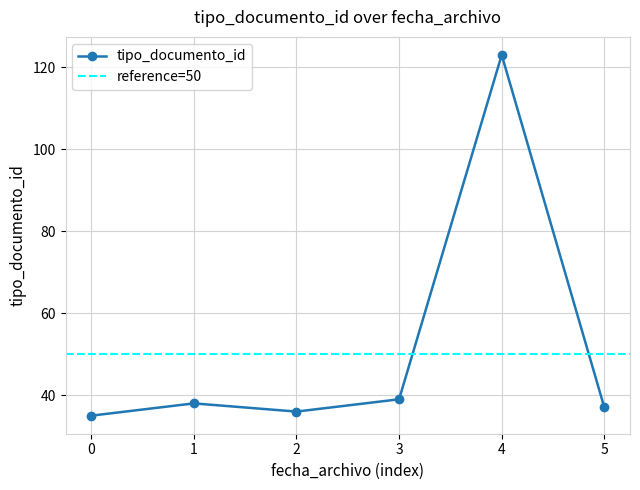

The value of tipo_documento_id at 0 is 60. True or false?

False